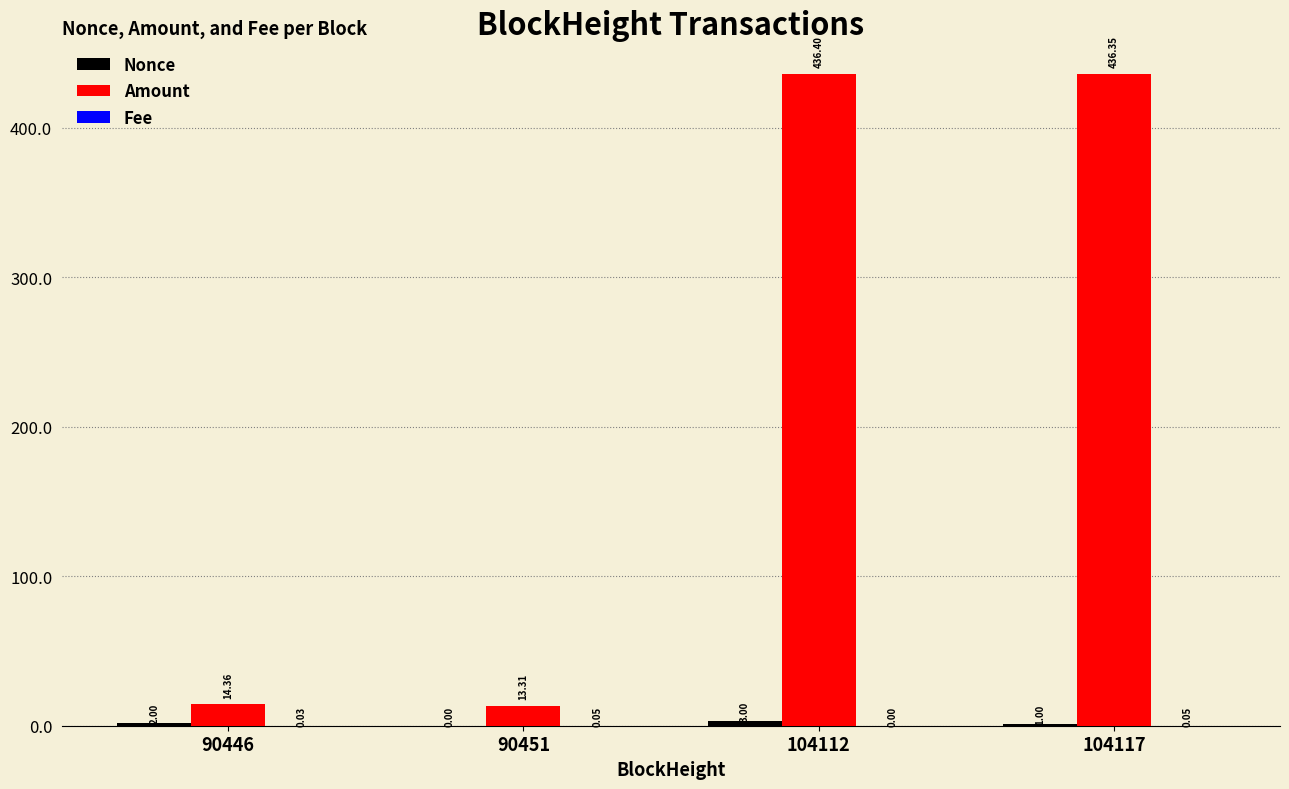

Which series has the largest total across all categories?

Amount